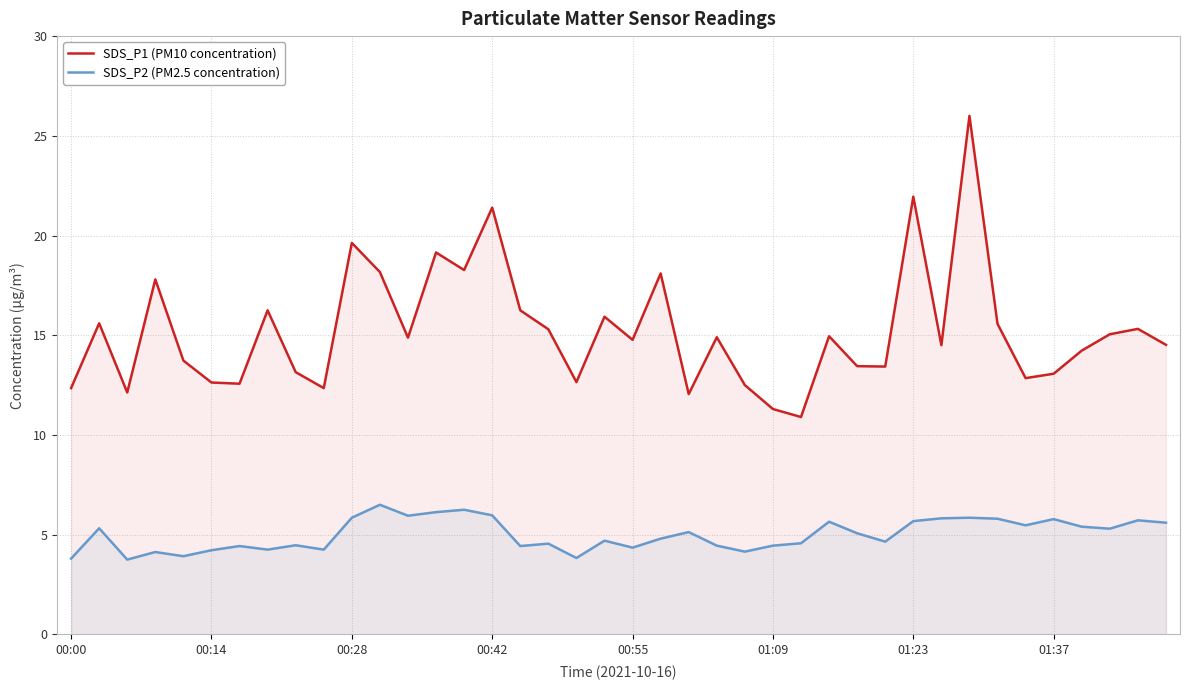

The SDS_P1 (PM10 concentration) series shows 18.3 at 14. True or false?

True